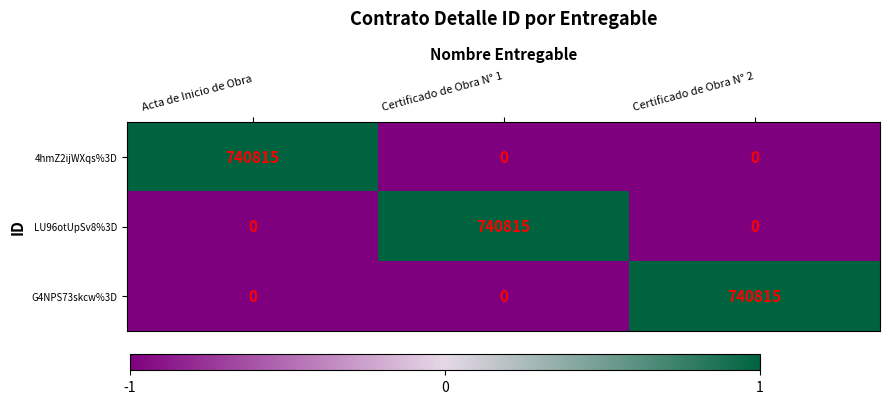

The LU96otUpSv8%3D series shows 437904 at Acta de Inicio de Obra. True or false?

False